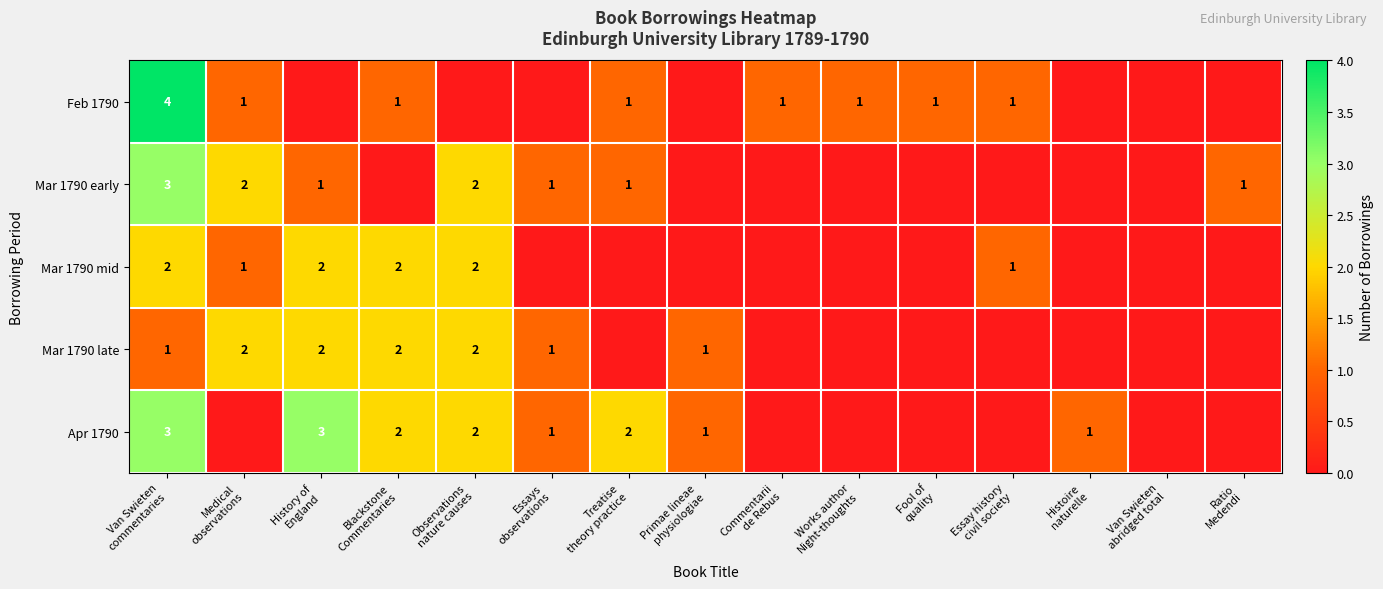

What is the total value across all series at Works author
Night-thoughts?

1